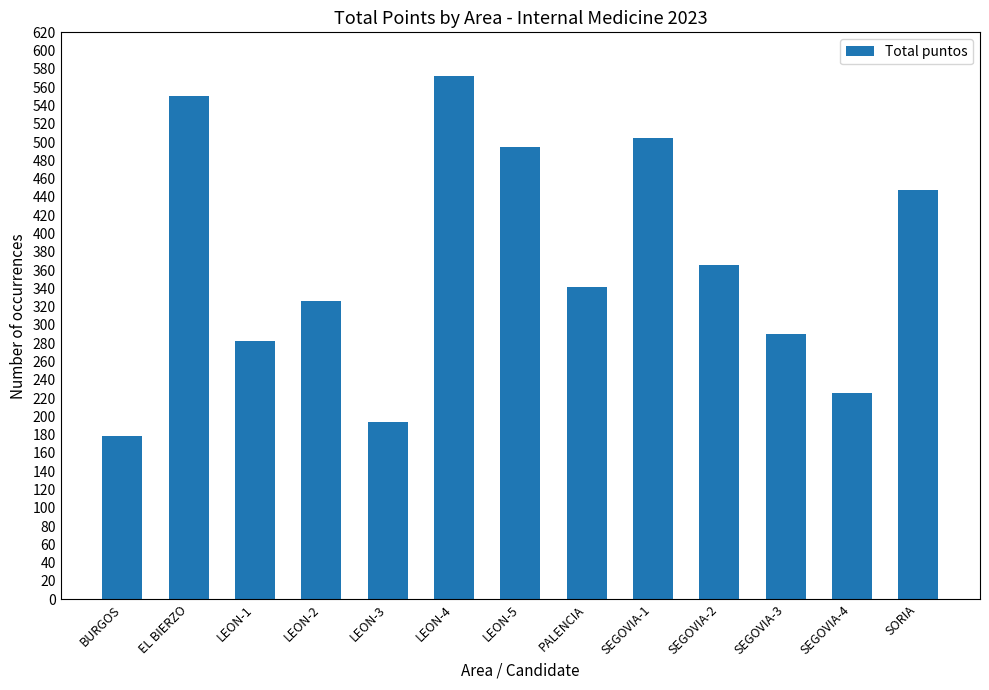

List the labels in order of value, largest first.

LEON-4, EL BIERZO, SEGOVIA-1, LEON-5, SORIA, SEGOVIA-2, PALENCIA, LEON-2, SEGOVIA-3, LEON-1, SEGOVIA-4, LEON-3, BURGOS